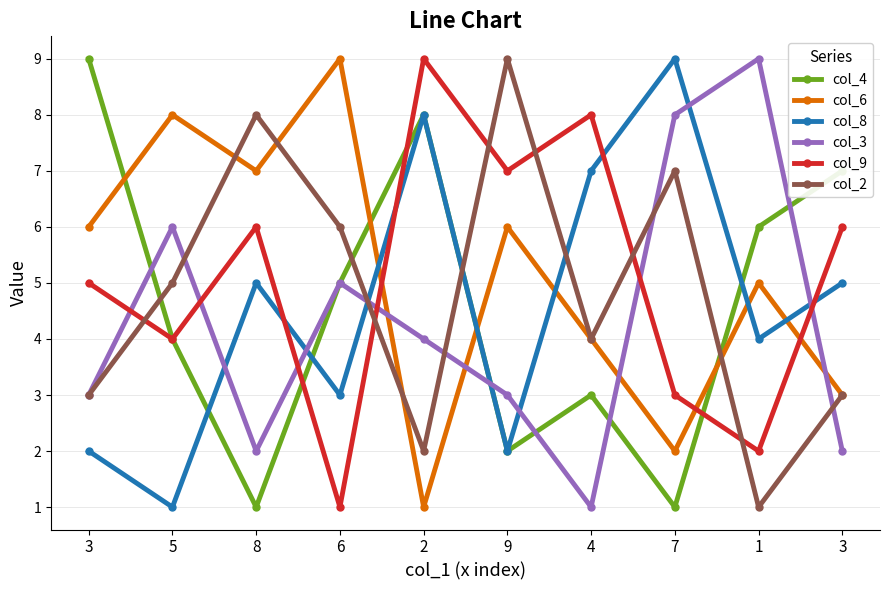

At which label is col_9 closest to 5?

3